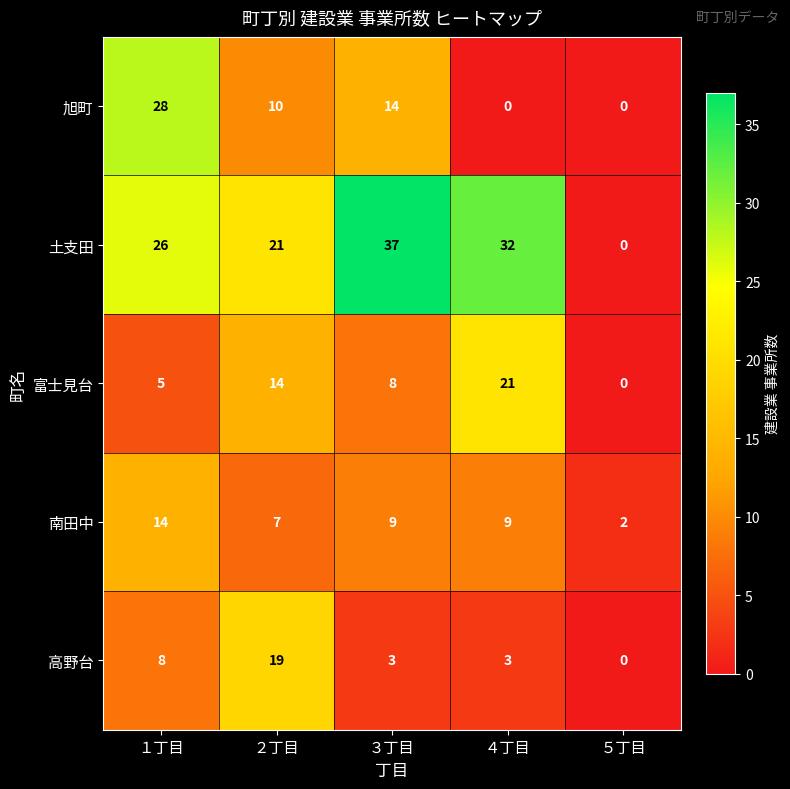

Count the 富士見台 values in the range 5 to 14.

3